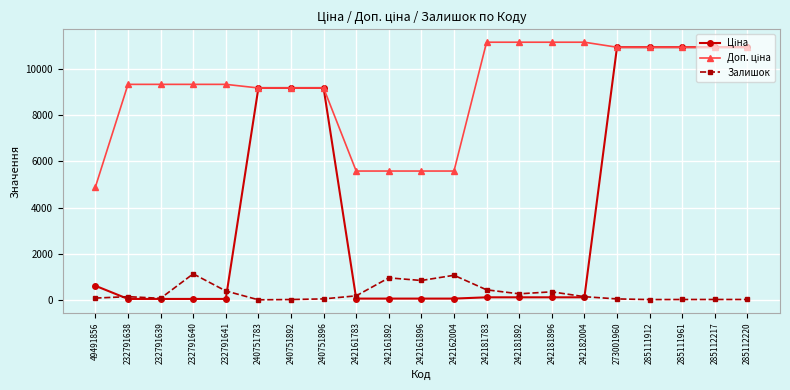

At how many categories does at least one series exceed 6082?

16